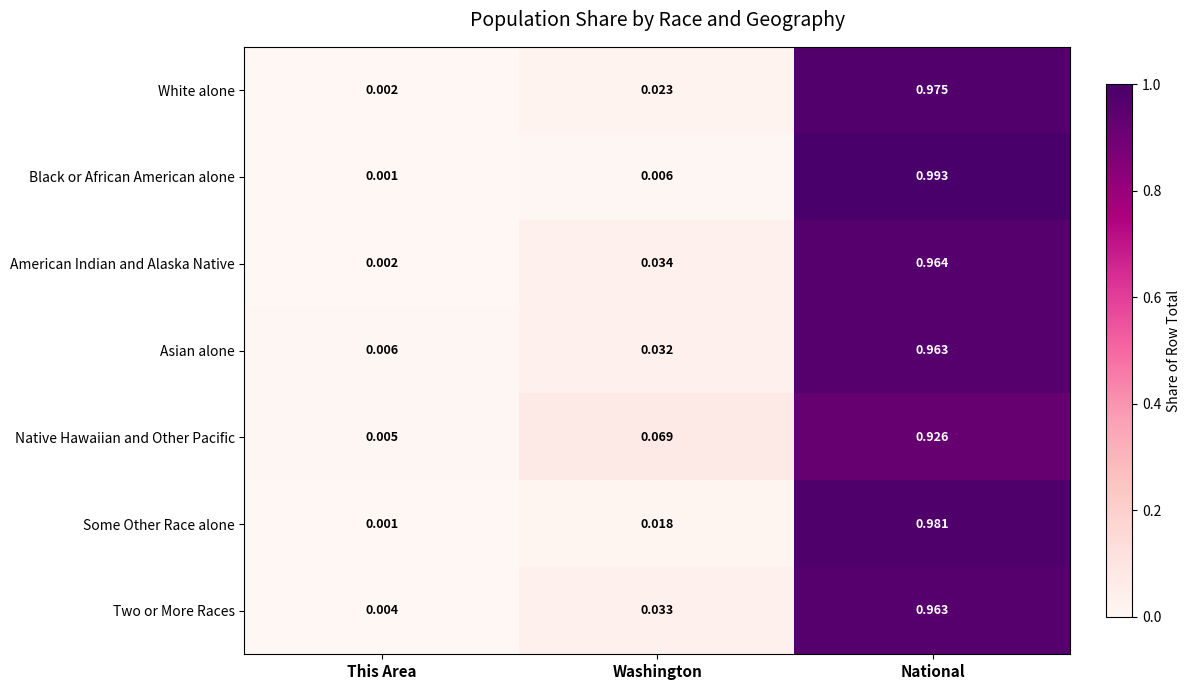

At which category is the sum across all series the highest?

National